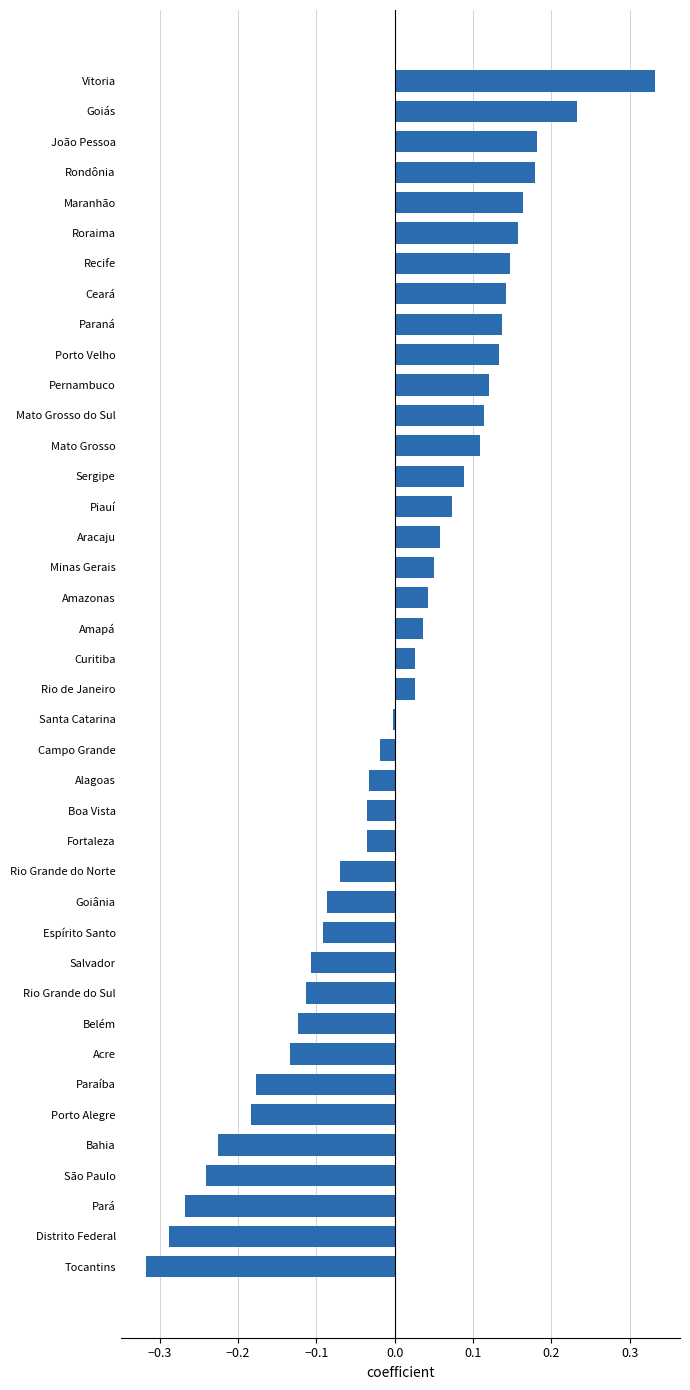

Between Maranhão and Porto Alegre, which is larger?

Maranhão